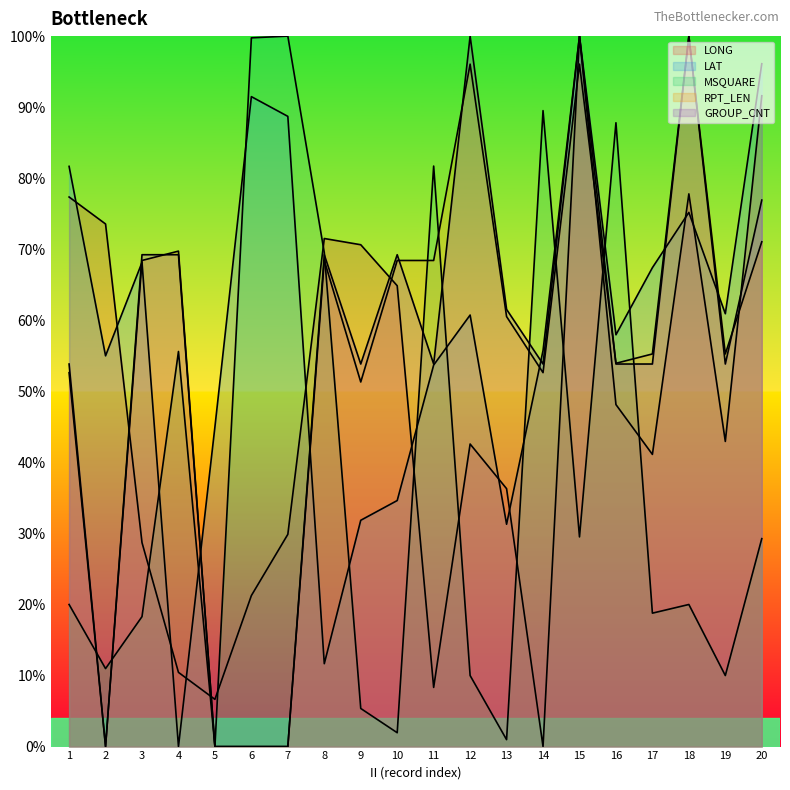

List the series in order of their peak value, lowest first.

GROUP_CNT, LAT, RPT_LEN, LONG, MSQUARE